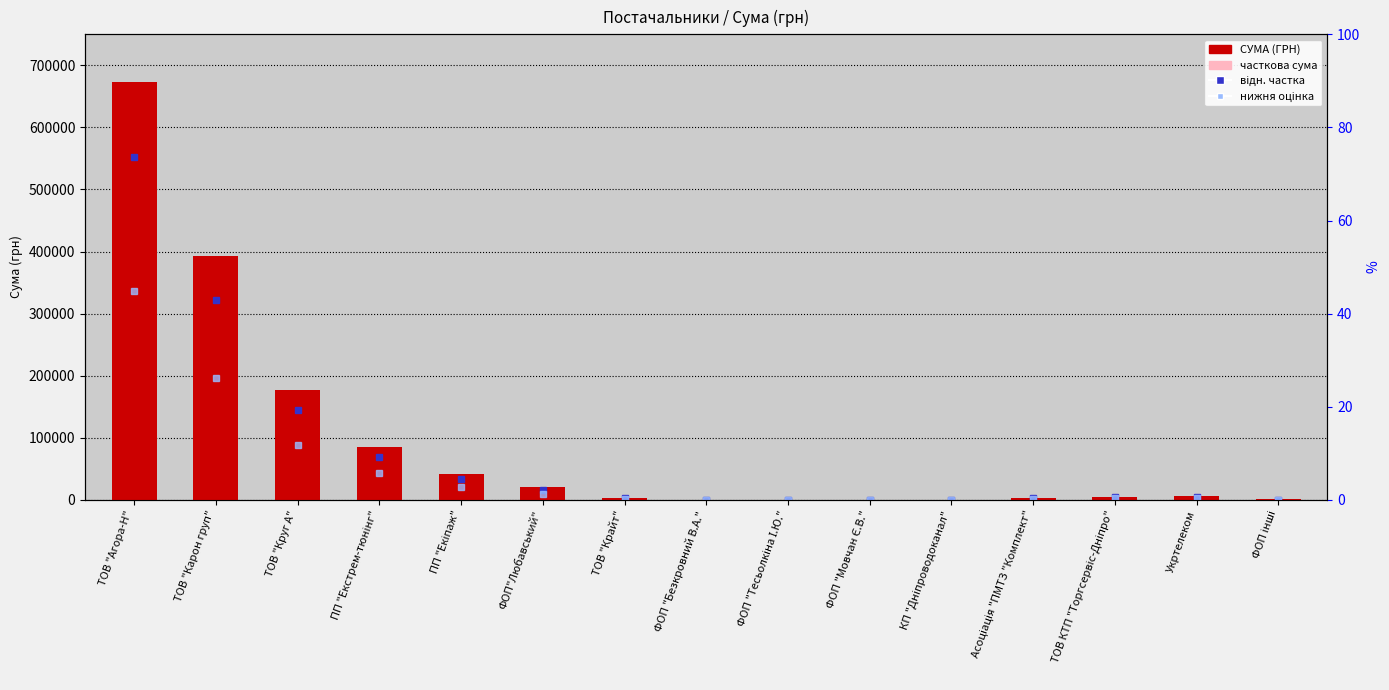

What is the difference between the highest and lowest values at ФОП "Мовчан Є.В."?

79.2